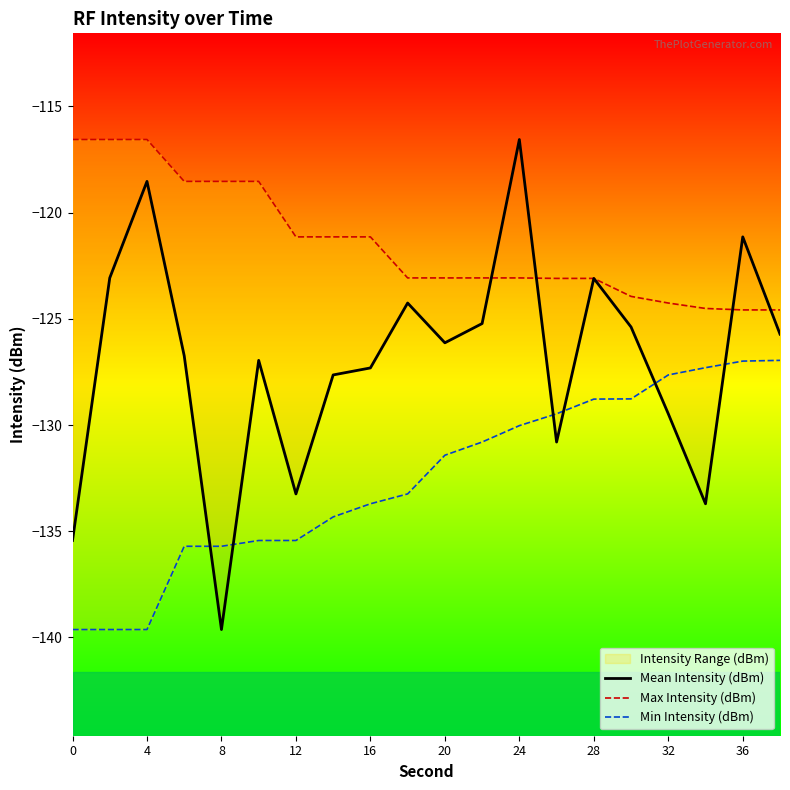

How many interior local valleys does the Mean Intensity (dBm) series have?

5